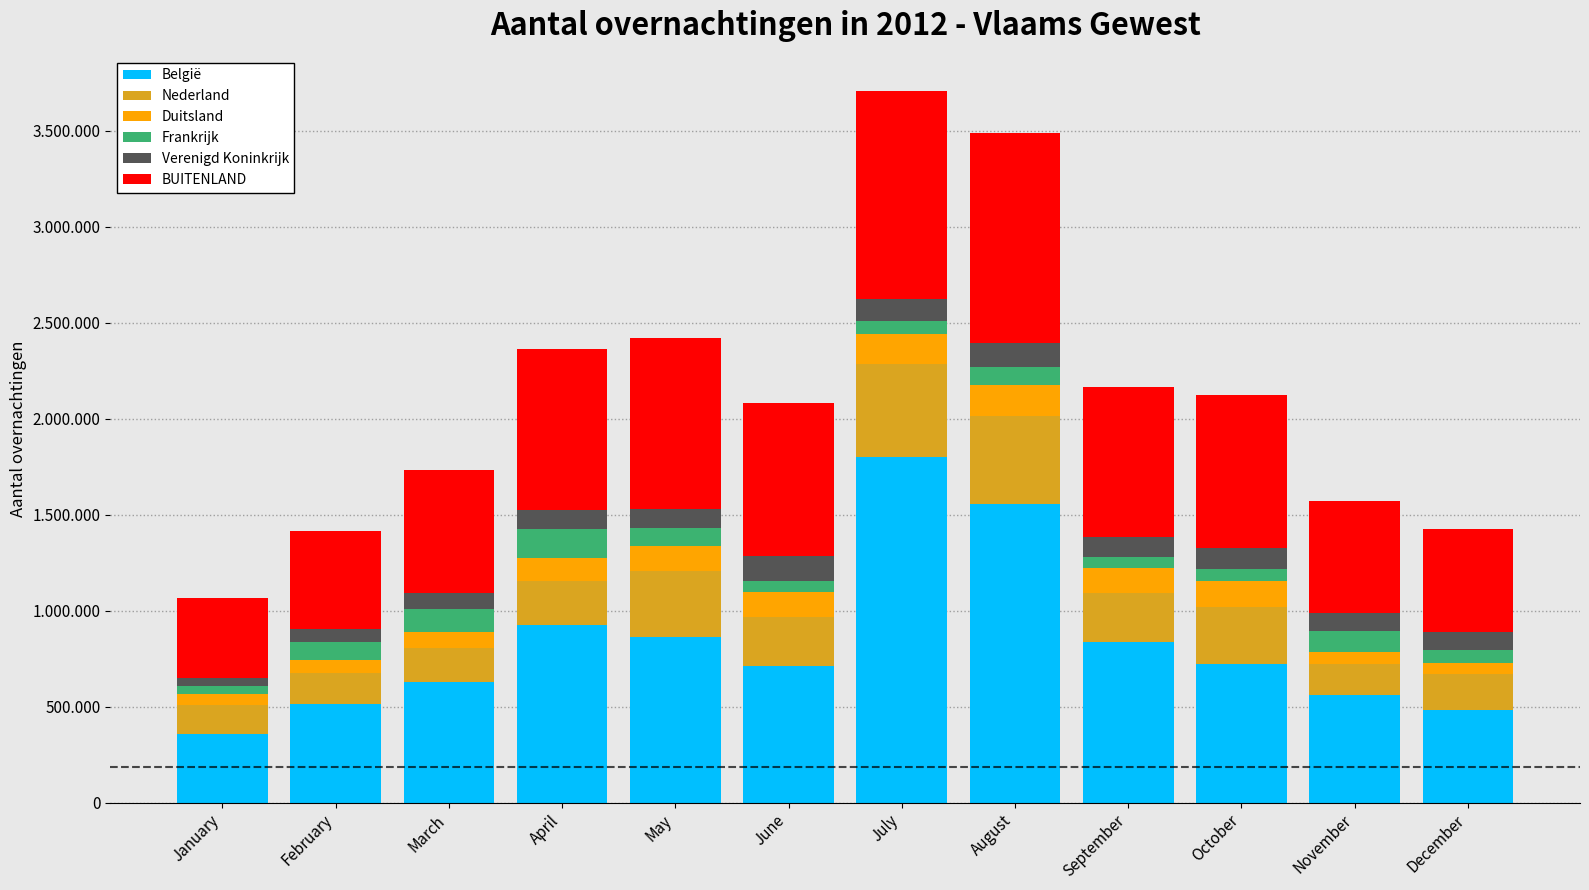

Are the bars horizontal?

No